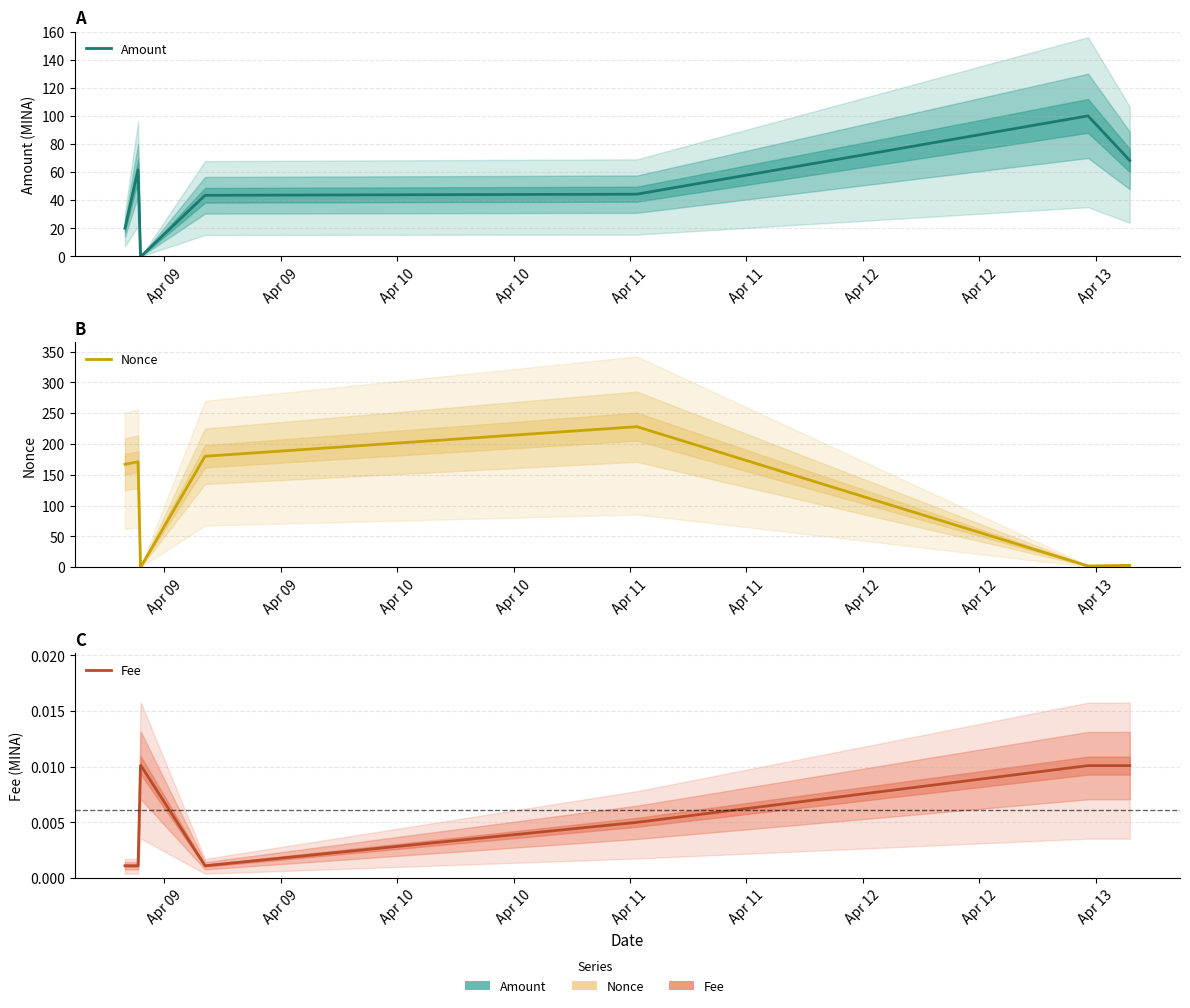

Which label corresponds to the largest value in the chart?

Apr 11